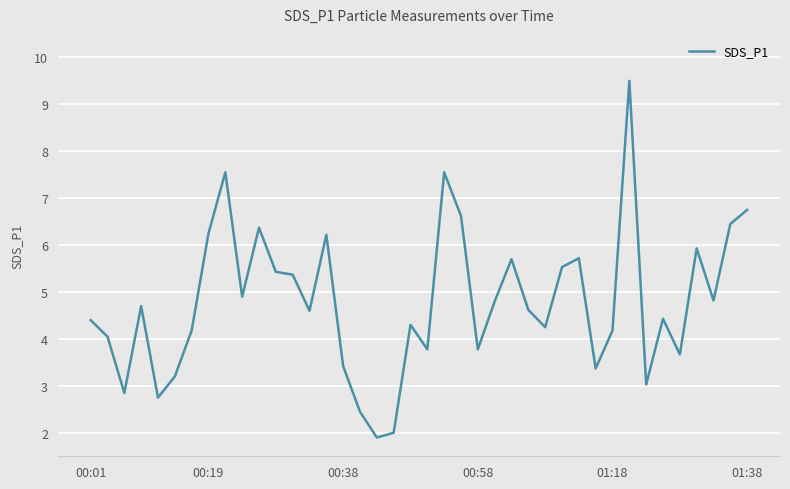

What is the smallest value displayed?

1.9